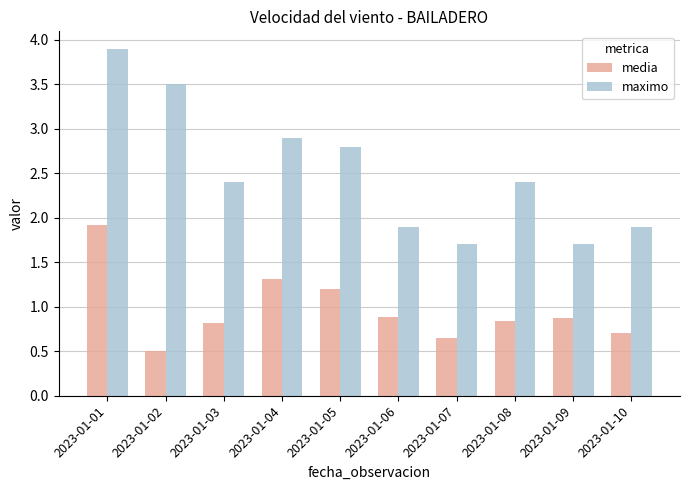

Is it true that media equals 0.4 at 2023-01-05?

False